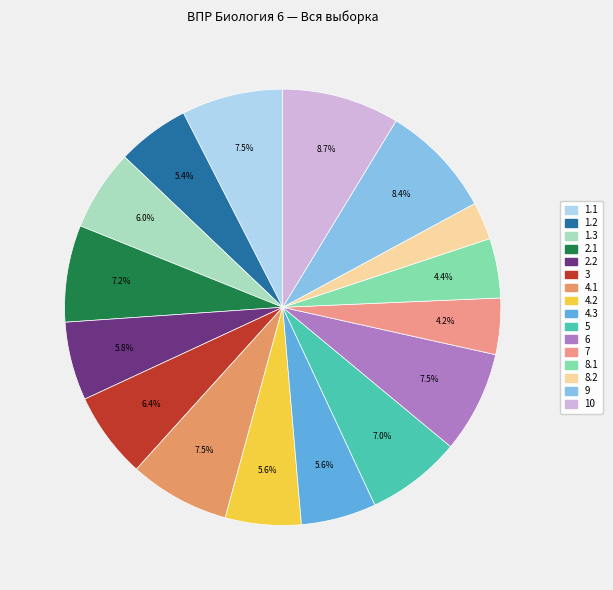

Which category has the biggest portion of the pie?

10